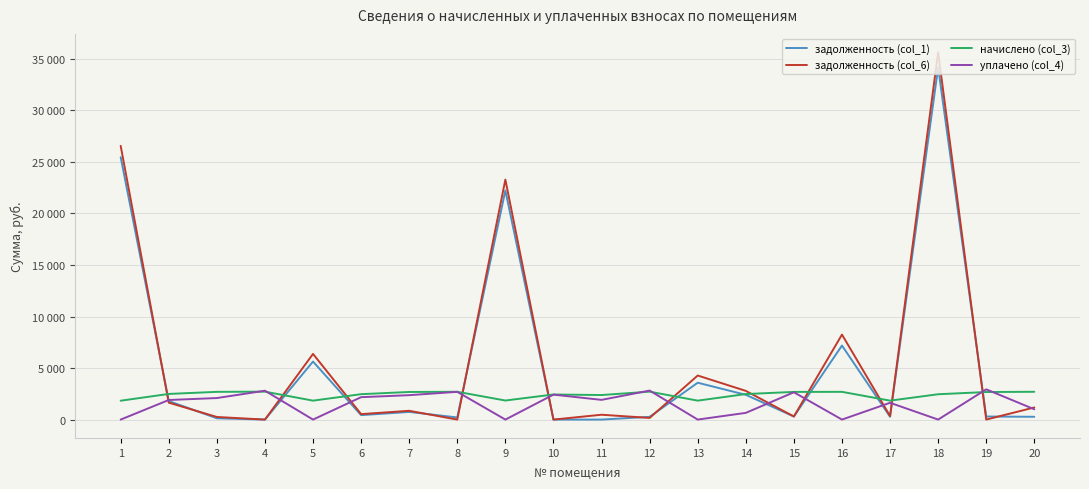

Does the chart have visible grid lines?

Yes